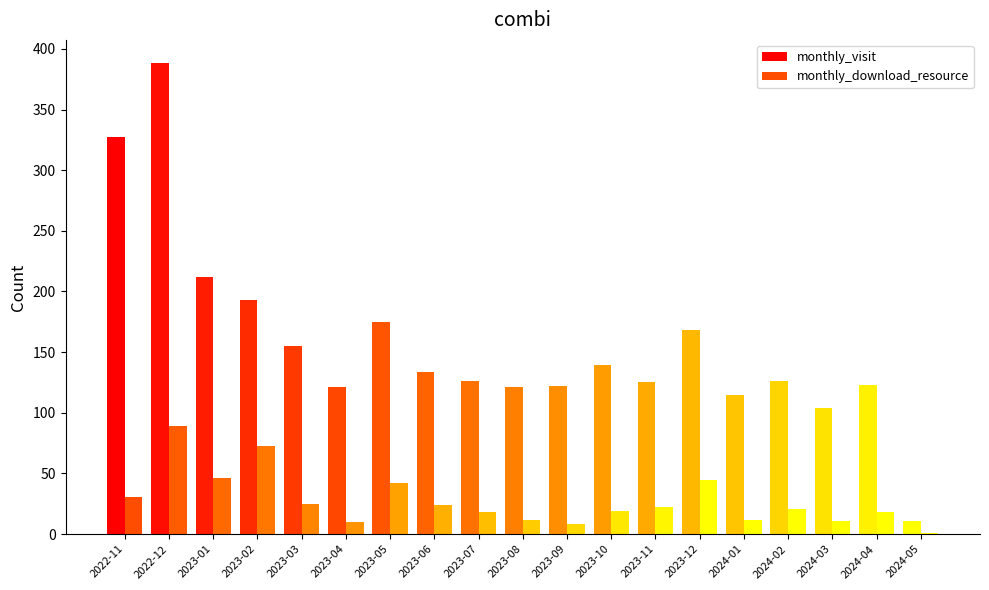

How many groups of bars are there?

19